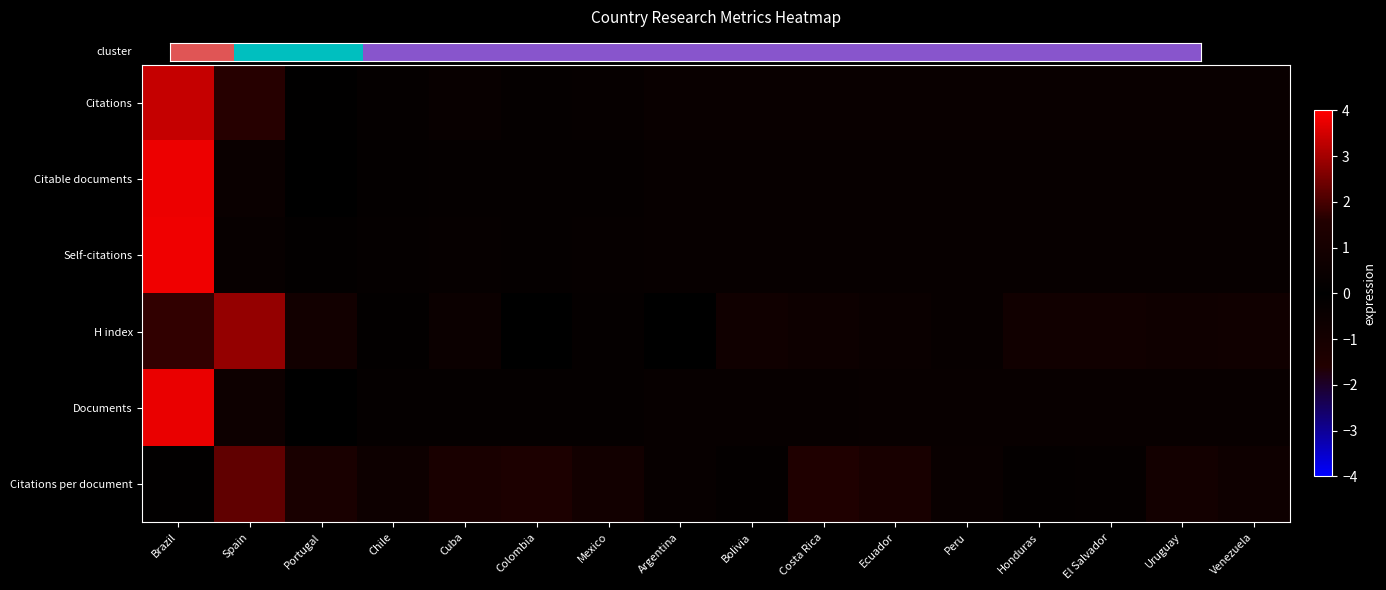

How many distinct data groups are displayed?

6